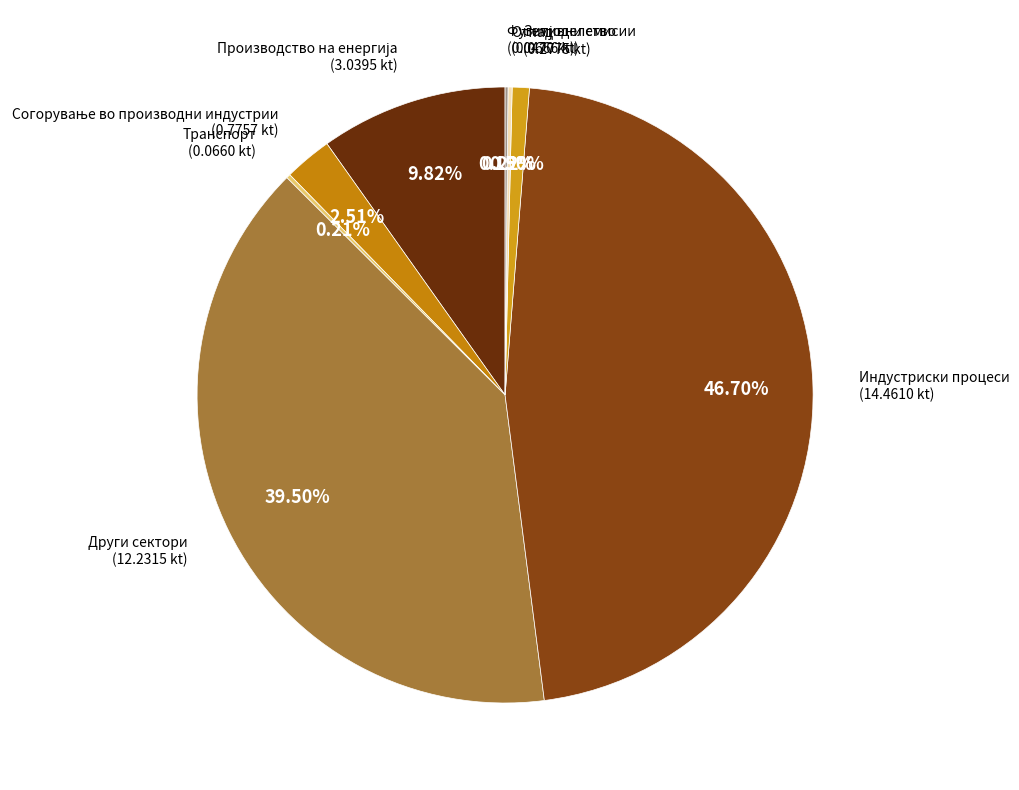

Does any single category account for the majority?

No